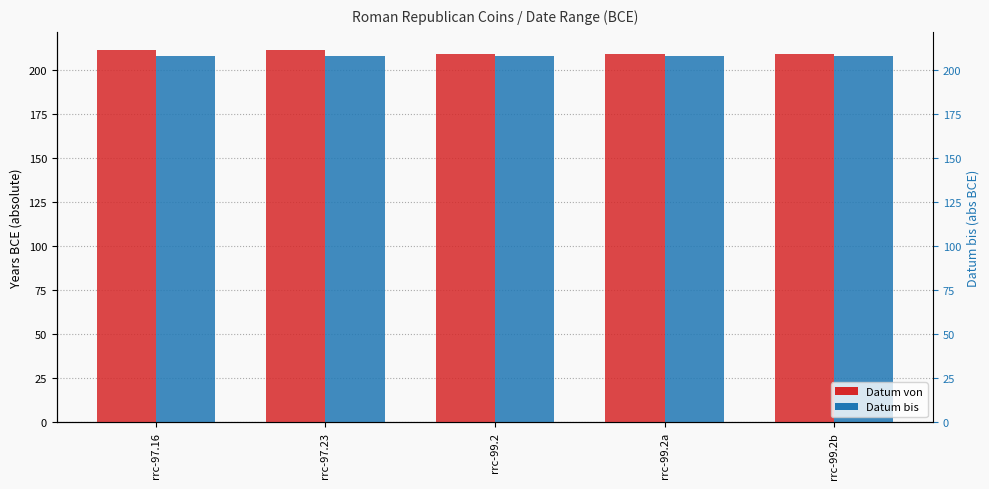

At which label is Datum bis closest to 208?

rrc-97.16